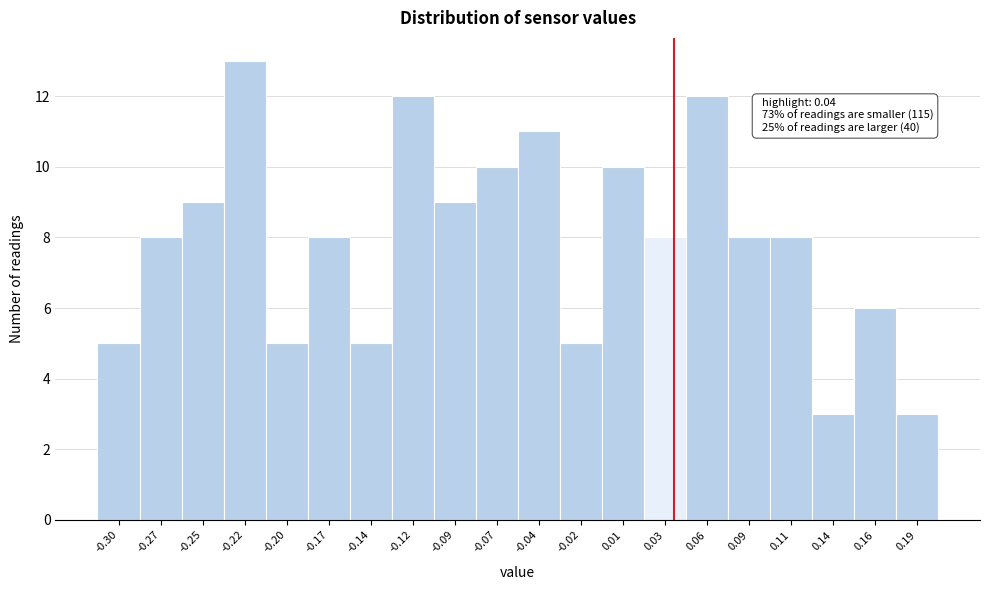

Over which range of the x-axis is the bar tallest?

-0.235 to -0.210